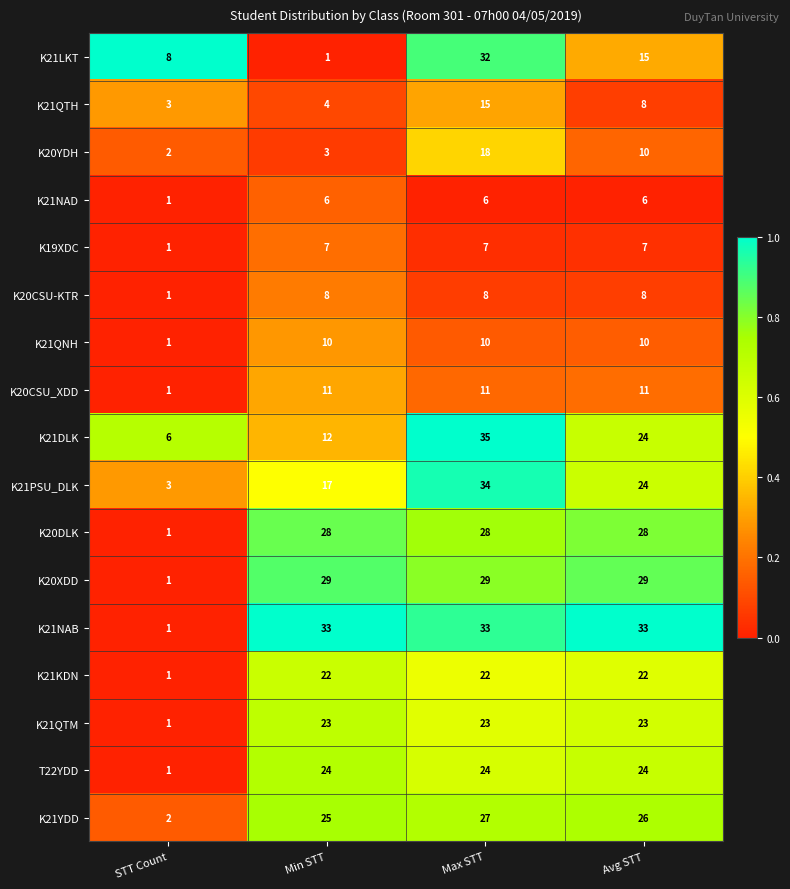

Where is K21QTM nearest to the value 12?

STT Count